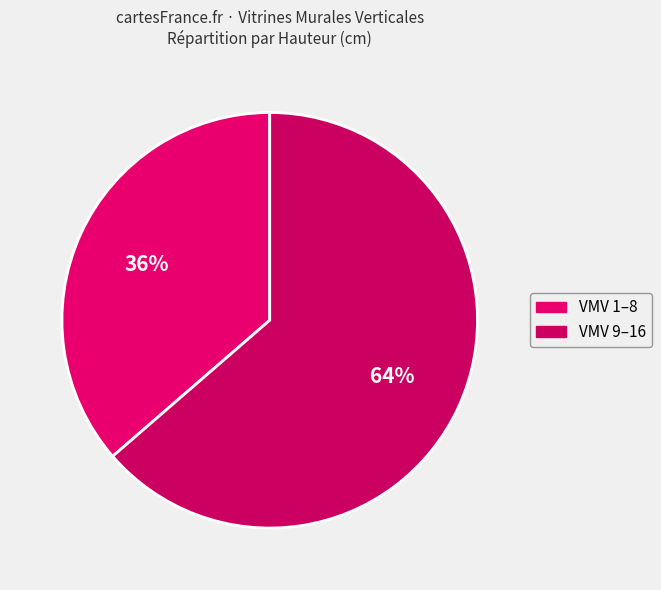

Is there a majority slice in this chart?

Yes